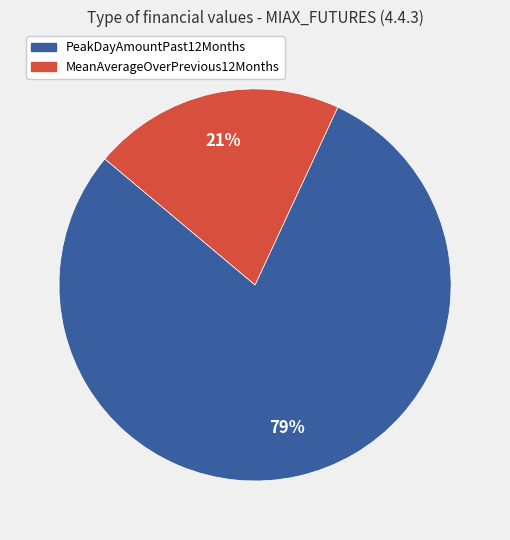

The MeanAverageOverPrevious12Months slice represents 21% of the pie. True or false?

True